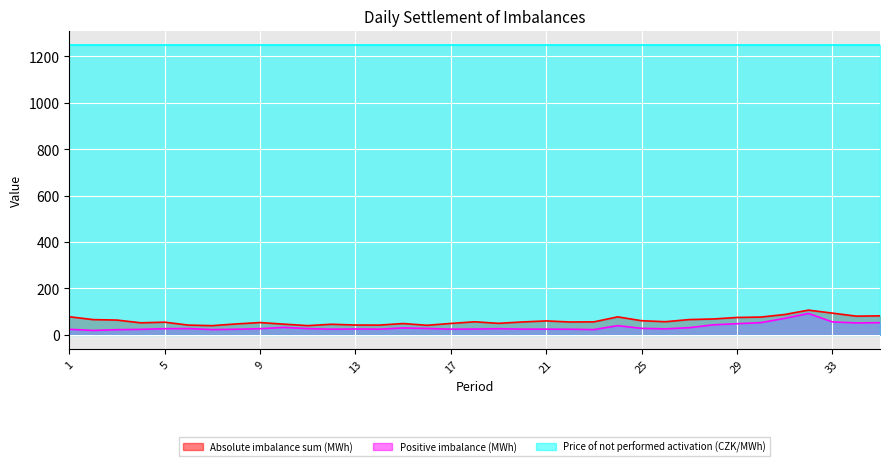

True or false: Absolute imbalance sum (MWh) and Positive imbalance (MWh) intersect in this chart.

False